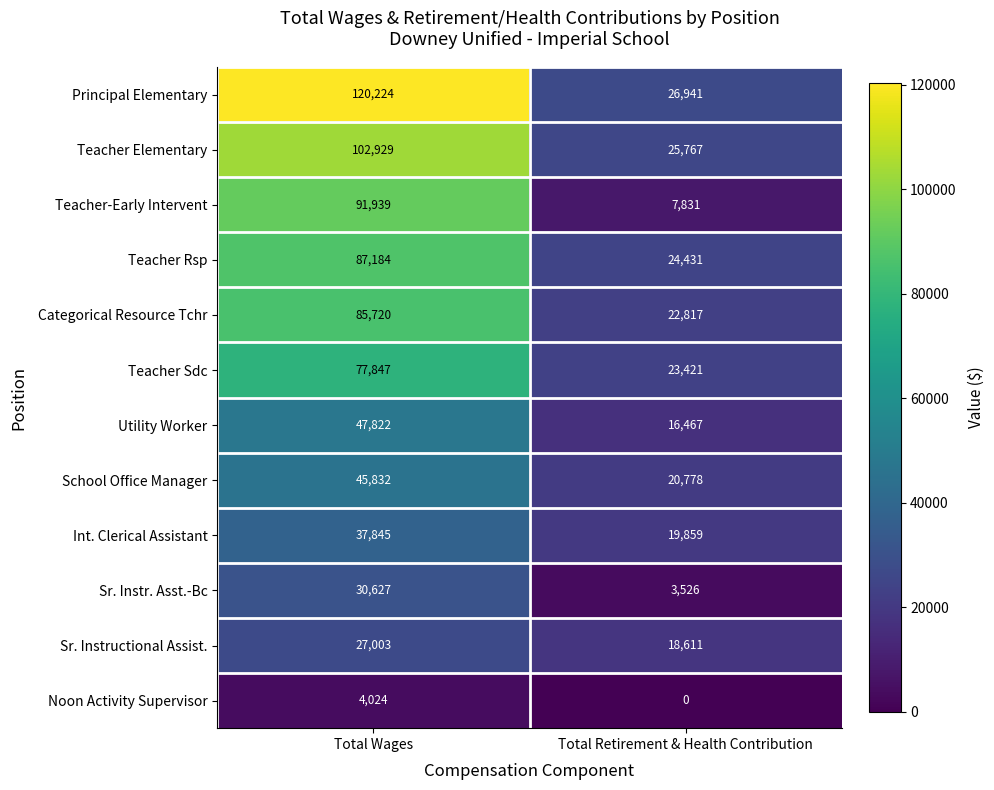

At which label is Utility Worker closest to 32144?

Total Retirement & Health Contribution